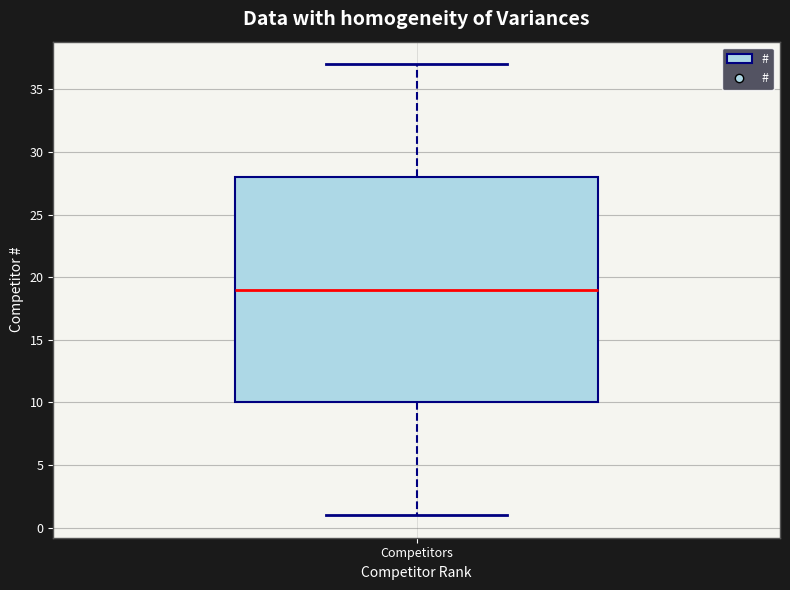

Transcribe this box plot: give where the median line is, the range the box spans, and where the two whiskers end, as read against the y-axis. The values are not printed on the chart, so give them approximately, as read against the axis.

median 19, box 10 to 28, whiskers 1 to 37